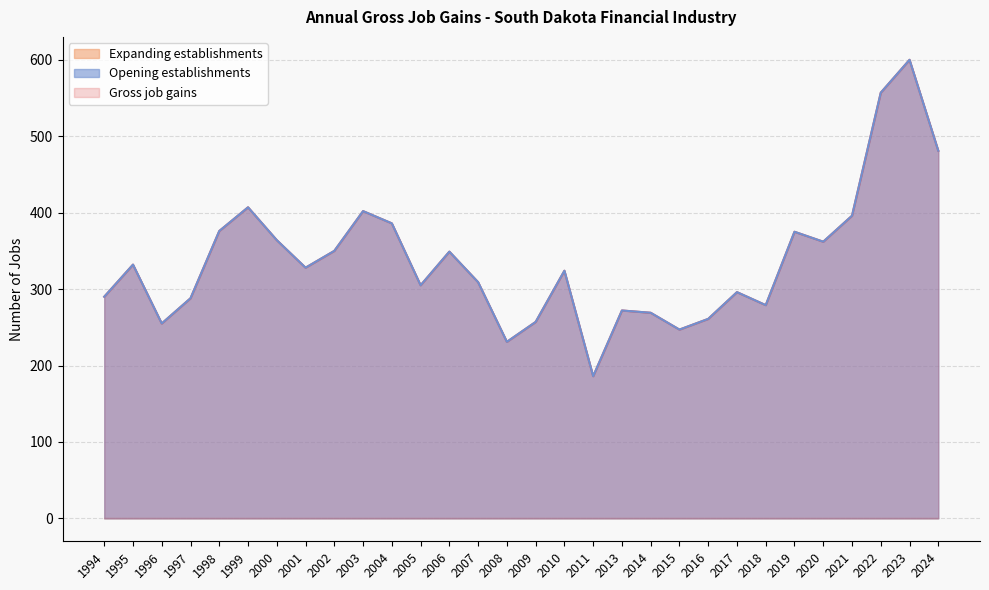

Does the chart have visible grid lines?

Yes